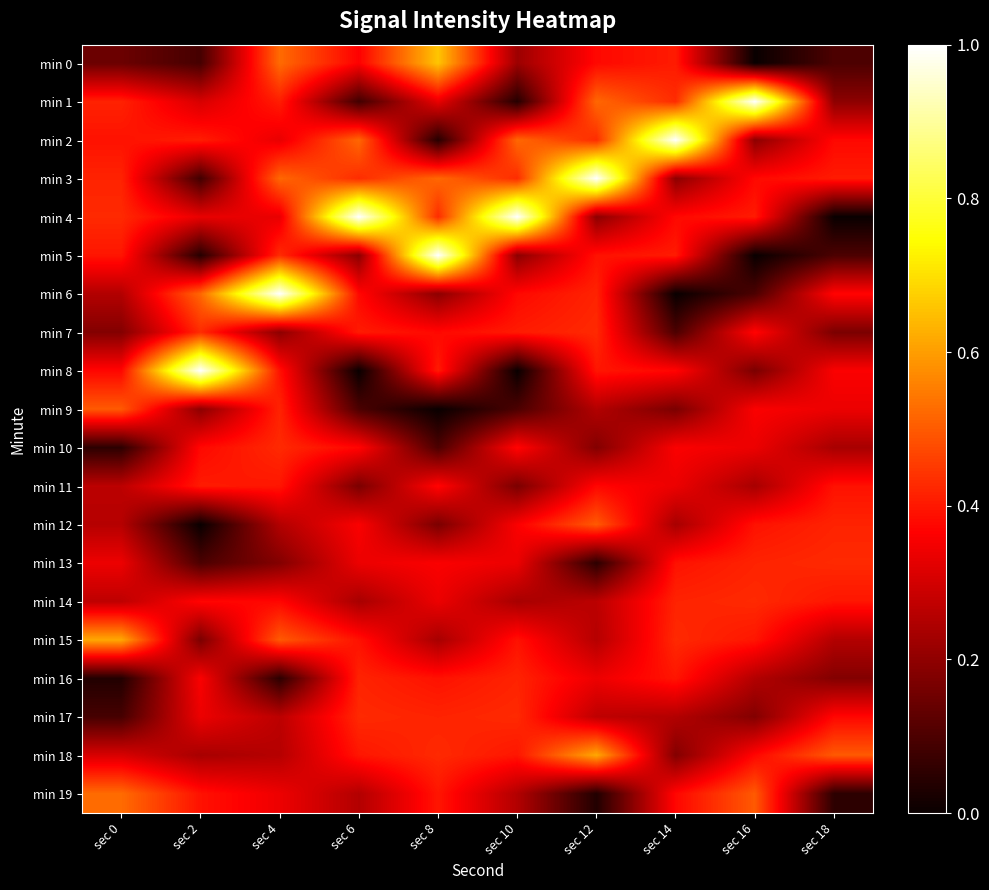

Reading left to right, list all the values displayed in this chart.

min 0: sec 0=0.1	sec 2=0.1	sec 4=0.5	sec 6=0.4	sec 8=0.7	sec 10=0.2	sec 12=0.4	sec 14=0.4	sec 16=0.0	sec 18=0.1
min 1: sec 0=0.4	sec 2=0.3	sec 4=0.4	sec 6=0.1	sec 8=0.3	sec 10=0.0	sec 12=0.5	sec 14=0.4	sec 16=1.0	sec 18=0.2
min 2: sec 0=0.4	sec 2=0.4	sec 4=0.3	sec 6=0.5	sec 8=0.0	sec 10=0.5	sec 12=0.4	sec 14=1.0	sec 16=0.2	sec 18=0.4
min 3: sec 0=0.4	sec 2=0.1	sec 4=0.5	sec 6=0.4	sec 8=0.5	sec 10=0.4	sec 12=1.0	sec 14=0.2	sec 16=0.4	sec 18=0.4
min 4: sec 0=0.4	sec 2=0.3	sec 4=0.3	sec 6=1.0	sec 8=0.4	sec 10=1.0	sec 12=0.2	sec 14=0.4	sec 16=0.4	sec 18=0.0
min 5: sec 0=0.4	sec 2=0.0	sec 4=0.4	sec 6=0.2	sec 8=1.0	sec 10=0.2	sec 12=0.4	sec 14=0.4	sec 16=0.0	sec 18=0.1
min 6: sec 0=0.3	sec 2=0.5	sec 4=1.0	sec 6=0.4	sec 8=0.2	sec 10=0.4	sec 12=0.4	sec 14=0.0	sec 16=0.1	sec 18=0.4
min 7: sec 0=0.2	sec 2=0.4	sec 4=0.2	sec 6=0.4	sec 8=0.4	sec 10=0.4	sec 12=0.4	sec 14=0.1	sec 16=0.4	sec 18=0.2
min 8: sec 0=0.4	sec 2=1.0	sec 4=0.4	sec 6=0.0	sec 8=0.4	sec 10=0.0	sec 12=0.4	sec 14=0.4	sec 16=0.2	sec 18=0.4
min 9: sec 0=0.5	sec 2=0.2	sec 4=0.4	sec 6=0.1	sec 8=0.0	sec 10=0.1	sec 12=0.3	sec 14=0.2	sec 16=0.4	sec 18=0.3
min 10: sec 0=0.1	sec 2=0.4	sec 4=0.4	sec 6=0.4	sec 8=0.1	sec 10=0.4	sec 12=0.2	sec 14=0.4	sec 16=0.3	sec 18=0.2
min 11: sec 0=0.3	sec 2=0.4	sec 4=0.4	sec 6=0.2	sec 8=0.4	sec 10=0.2	sec 12=0.4	sec 14=0.3	sec 16=0.2	sec 18=0.4
min 12: sec 0=0.3	sec 2=0.0	sec 4=0.3	sec 6=0.4	sec 8=0.2	sec 10=0.4	sec 12=0.5	sec 14=0.2	sec 16=0.4	sec 18=0.4
min 13: sec 0=0.3	sec 2=0.1	sec 4=0.2	sec 6=0.3	sec 8=0.4	sec 10=0.3	sec 12=0.1	sec 14=0.4	sec 16=0.4	sec 18=0.4
min 14: sec 0=0.3	sec 2=0.4	sec 4=0.4	sec 6=0.2	sec 8=0.3	sec 10=0.2	sec 12=0.3	sec 14=0.4	sec 16=0.4	sec 18=0.4
min 15: sec 0=0.6	sec 2=0.2	sec 4=0.5	sec 6=0.4	sec 8=0.2	sec 10=0.4	sec 12=0.3	sec 14=0.4	sec 16=0.4	sec 18=0.3
min 16: sec 0=0.0	sec 2=0.4	sec 4=0.1	sec 6=0.4	sec 8=0.4	sec 10=0.4	sec 12=0.3	sec 14=0.4	sec 16=0.3	sec 18=0.2
min 17: sec 0=0.1	sec 2=0.3	sec 4=0.3	sec 6=0.4	sec 8=0.4	sec 10=0.4	sec 12=0.3	sec 14=0.3	sec 16=0.2	sec 18=0.4
min 18: sec 0=0.3	sec 2=0.2	sec 4=0.3	sec 6=0.4	sec 8=0.4	sec 10=0.4	sec 12=0.6	sec 14=0.2	sec 16=0.4	sec 18=0.5
min 19: sec 0=0.5	sec 2=0.4	sec 4=0.3	sec 6=0.3	sec 8=0.4	sec 10=0.3	sec 12=0.0	sec 14=0.4	sec 16=0.5	sec 18=0.1